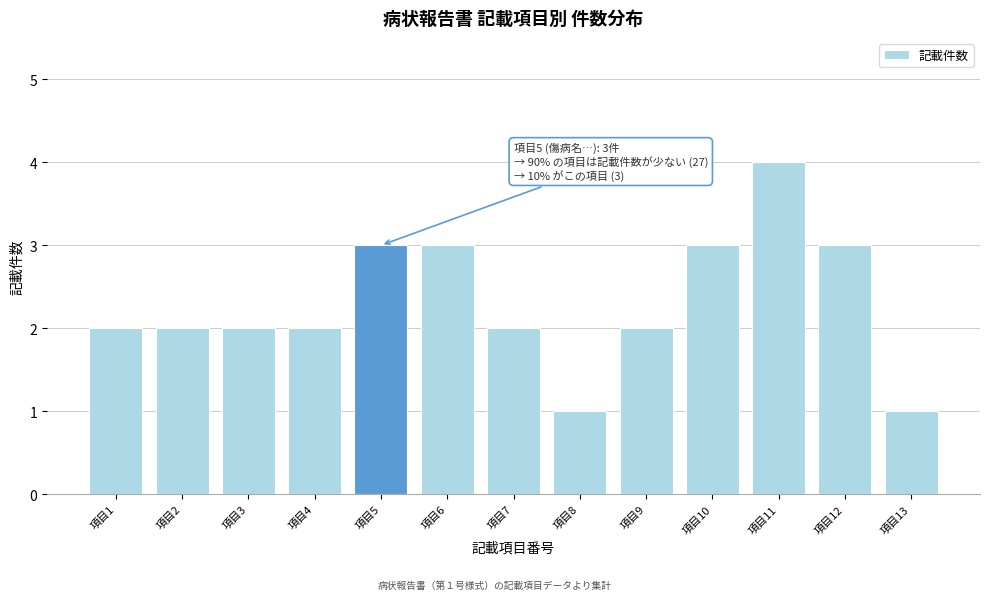

Reading left to right, what are all the values shown in this chart?

2	2	2	2	3	3	2	1	2	3	4	3	1